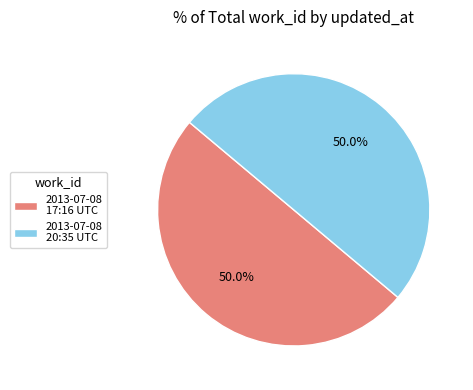

What percentage do 2013-07-08 17:16 UTC and 2013-07-08 20:35 UTC together represent?

100.0%